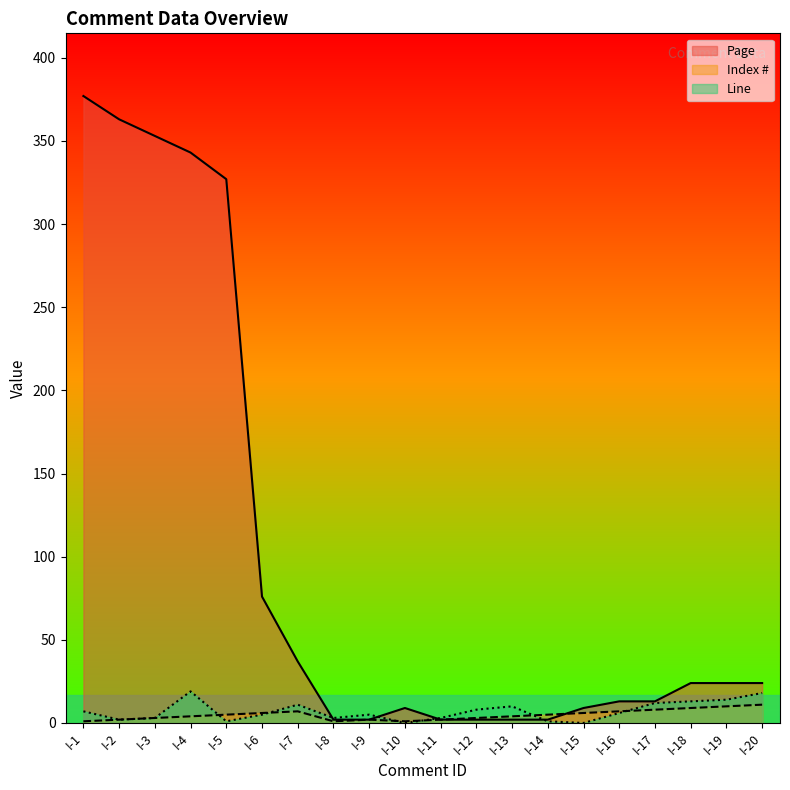

Where does the Page series first go above 24?

I-1